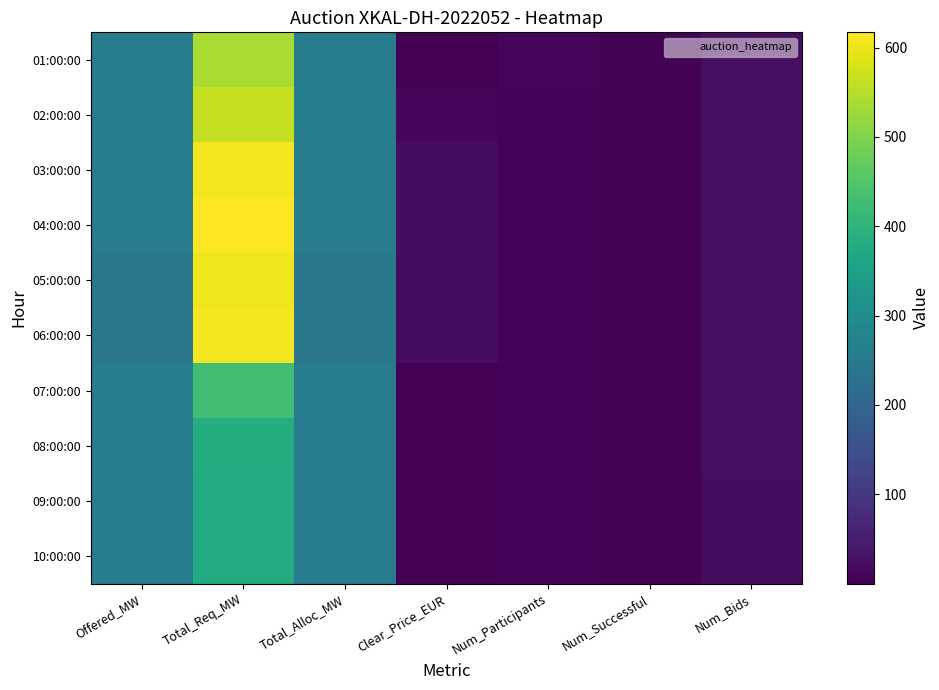

Which series has the largest total across all categories?

04:00:00